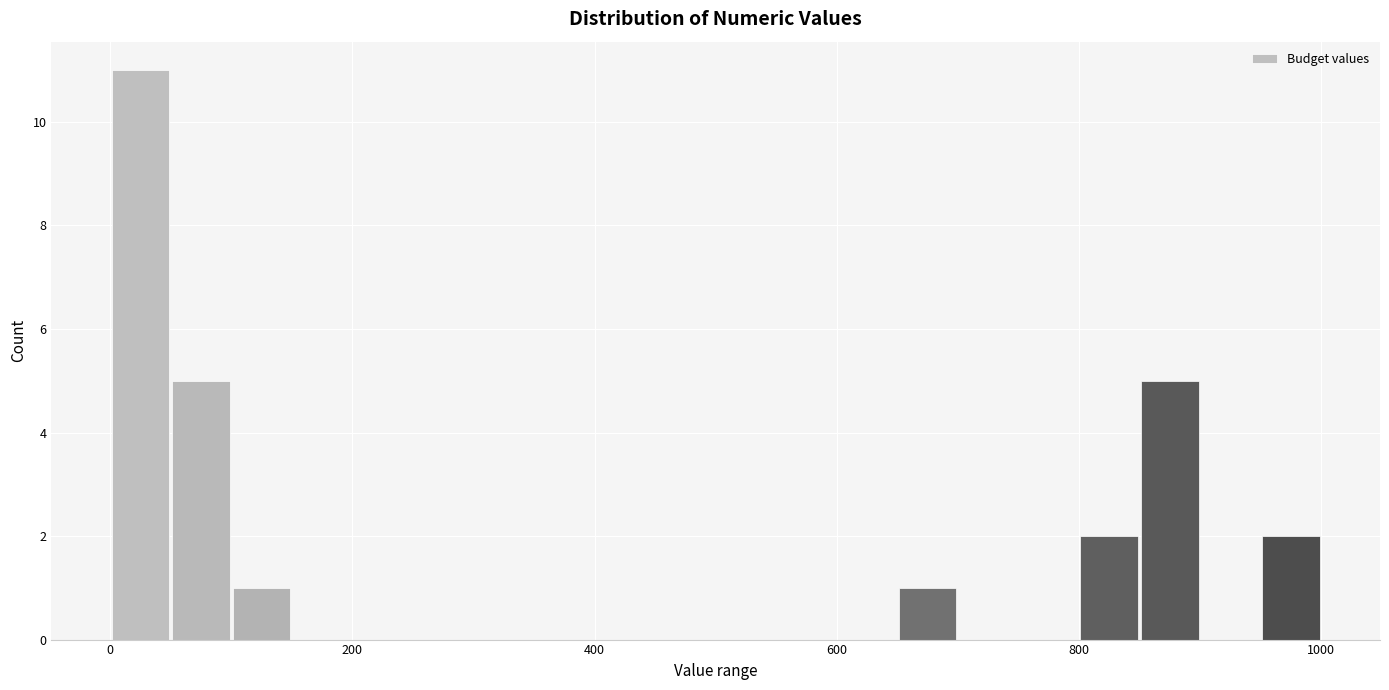

Read against the x-axis, roughly where is the centre of the tallest bar?

20